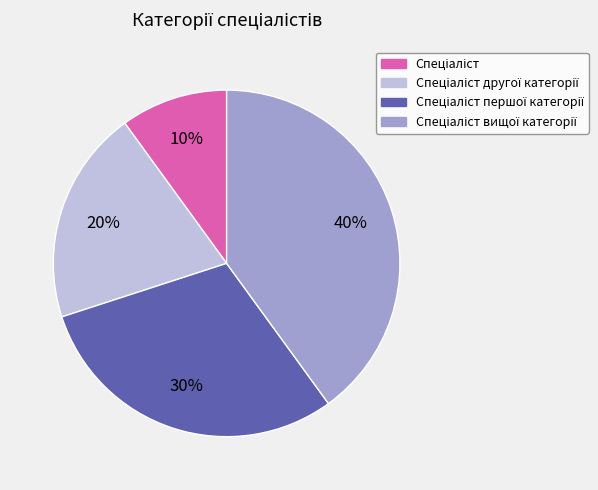

To the nearest percent, what is the difference between the largest and smallest slice percentages?

30%